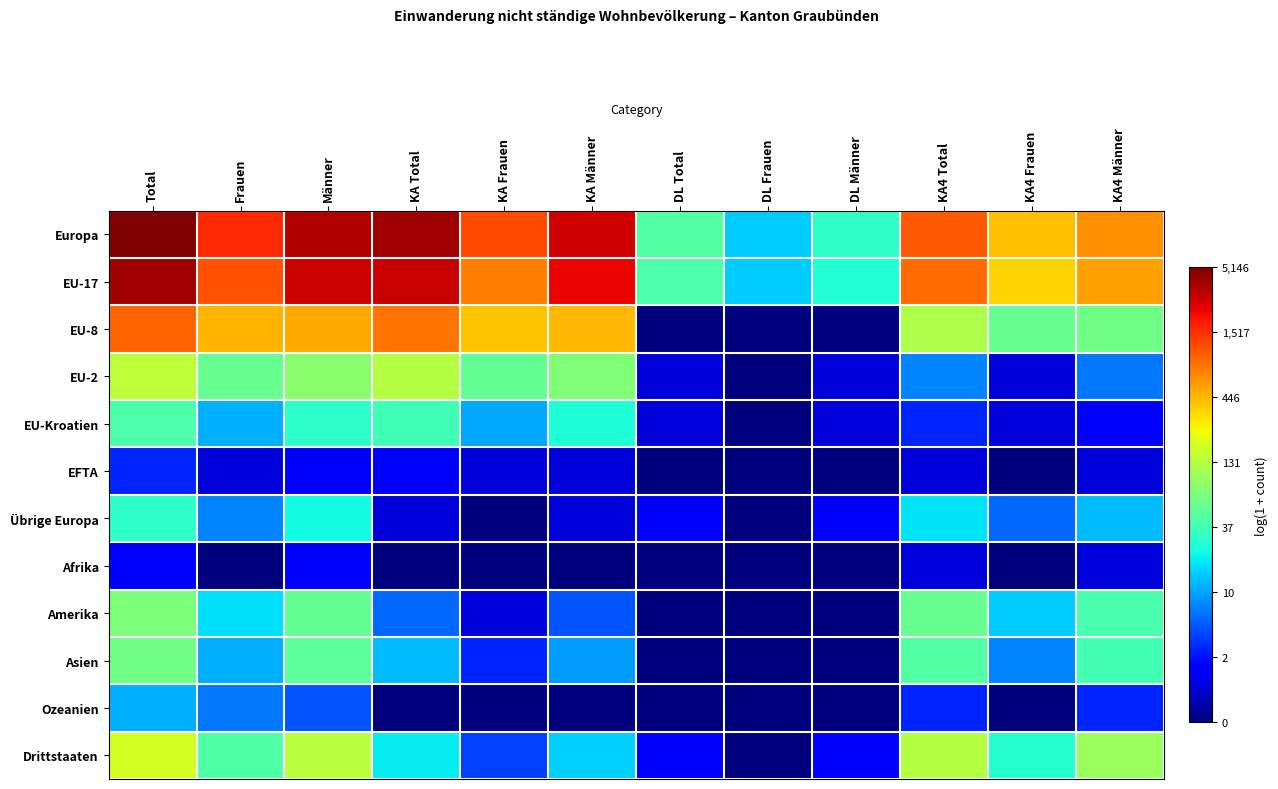

What is the greatest value displayed?

8.5